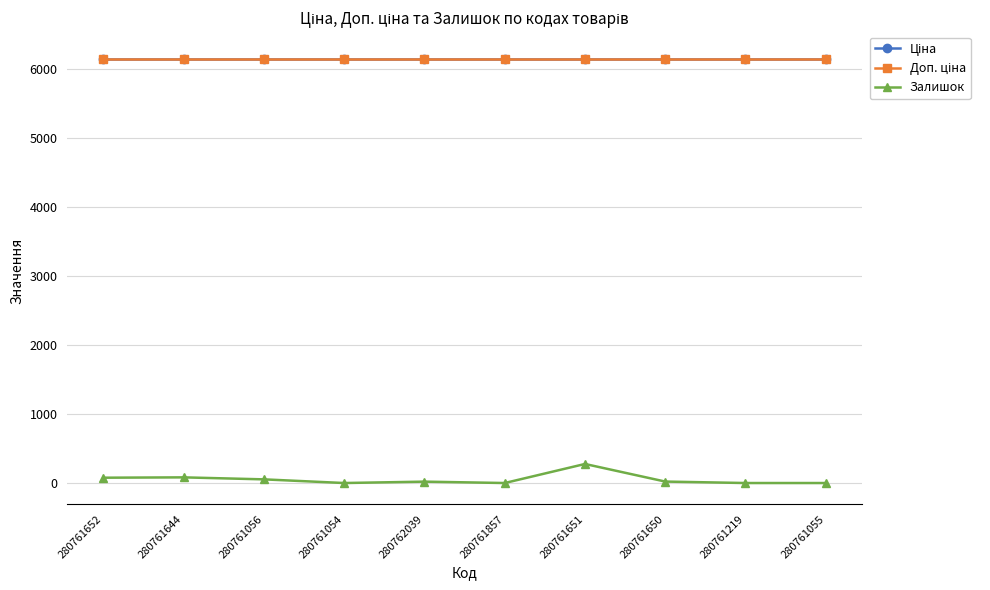

True or false: Доп. ціна has more than 2 interior local peaks.

False